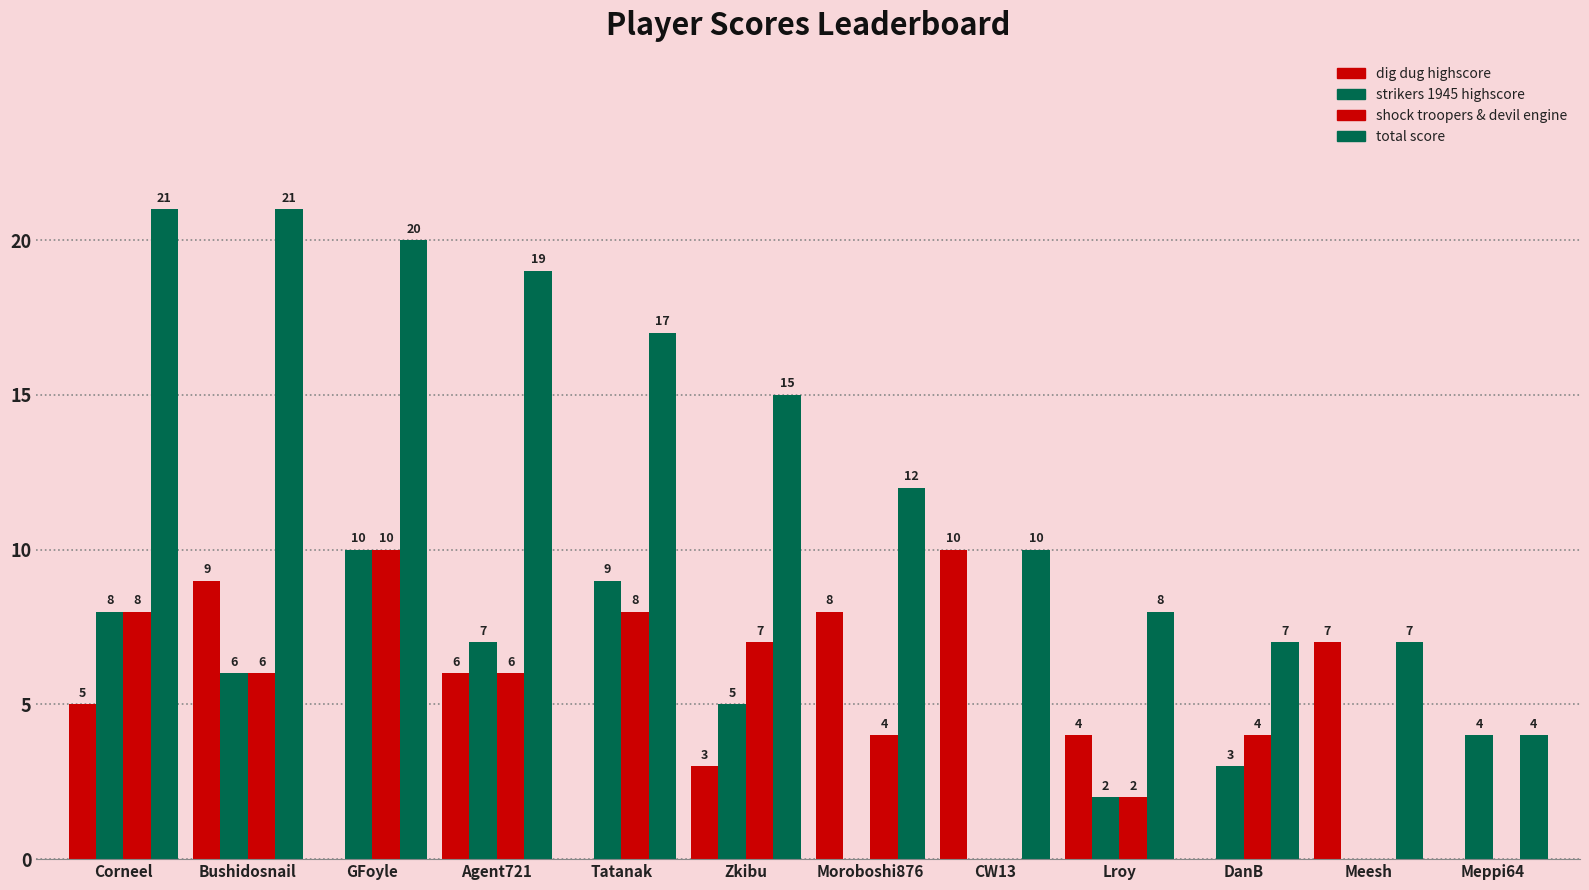

Which category has the highest value in the dig dug highscore series?

CW13